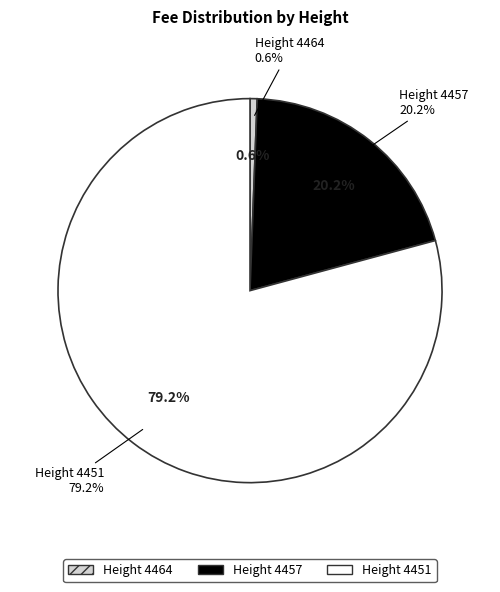

To the nearest percent, what portion does Height 4457 represent?

20%